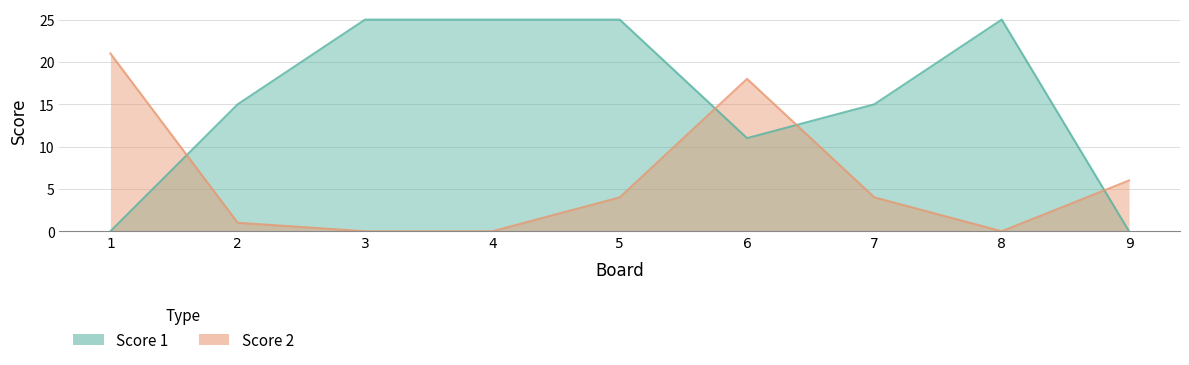

Rank the categories by Score 2 value from highest to lowest.

1, 6, 9, 5, 7, 2, 3, 4, 8